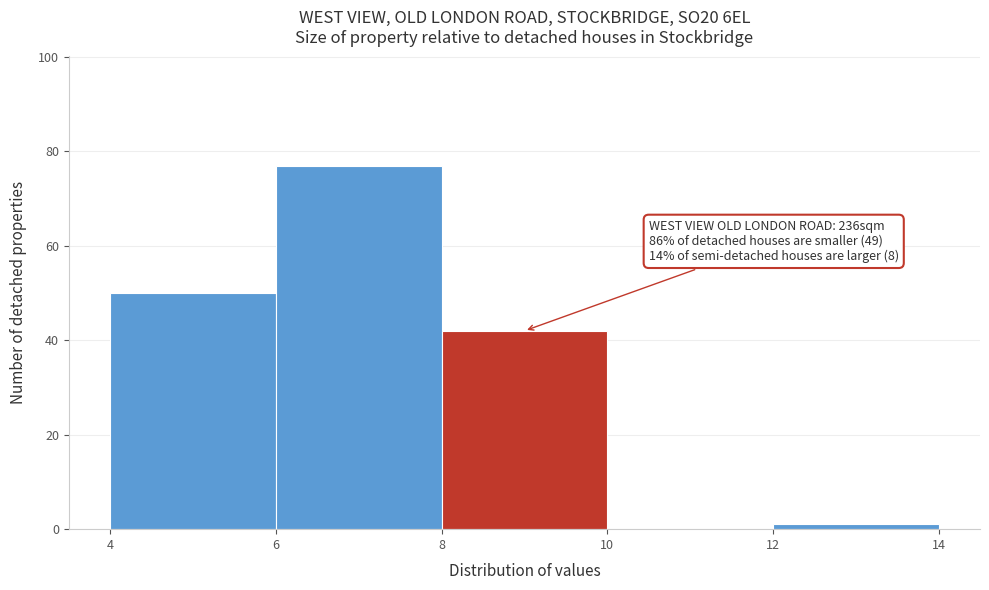

Over which range of the x-axis is the bar tallest?

6 to 8